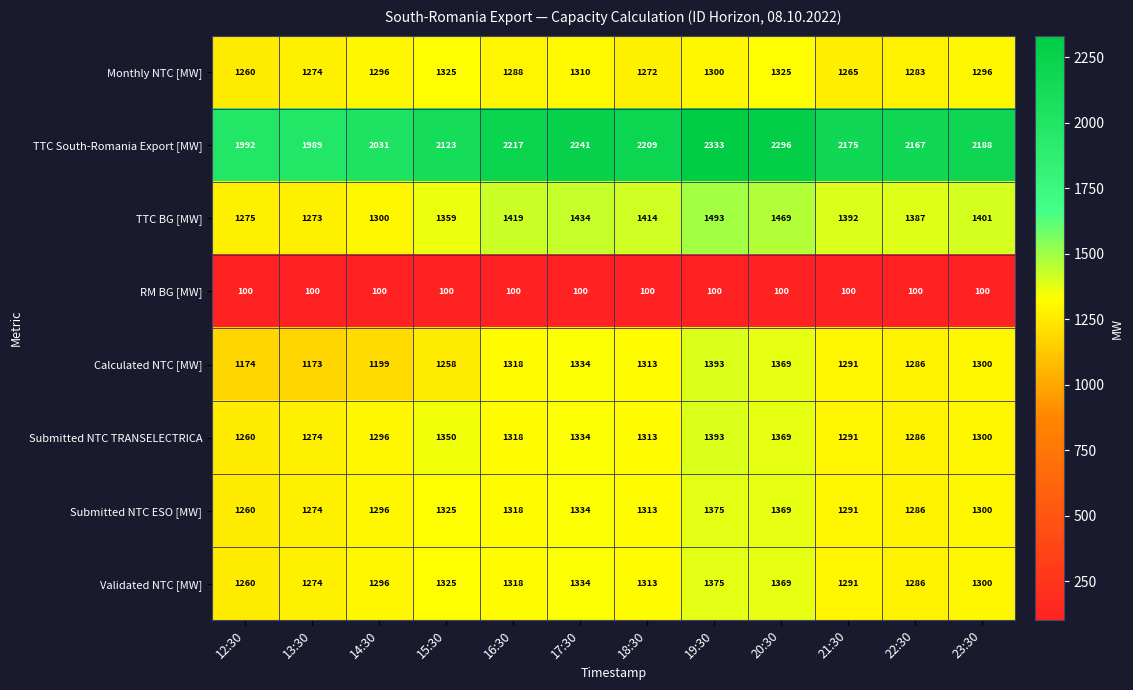

What is the difference between the Submitted NTC ESO [MW] values at 16:30 and 15:30?

7